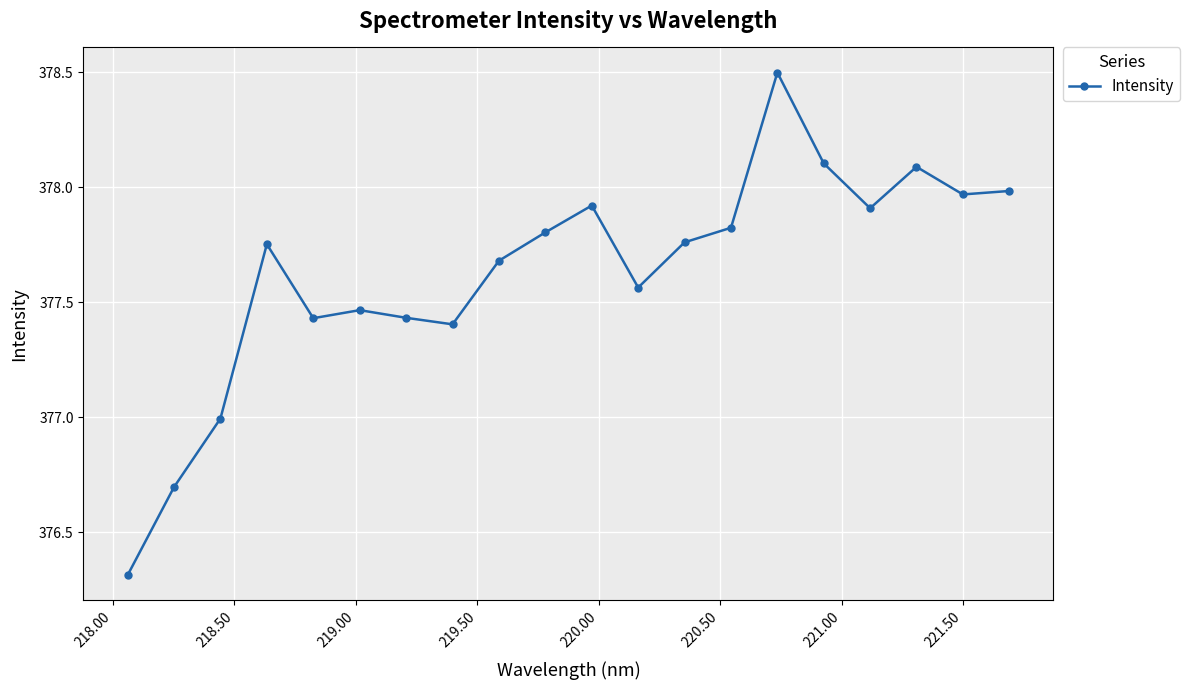

What is the difference between the maximum and minimum values?

2.2